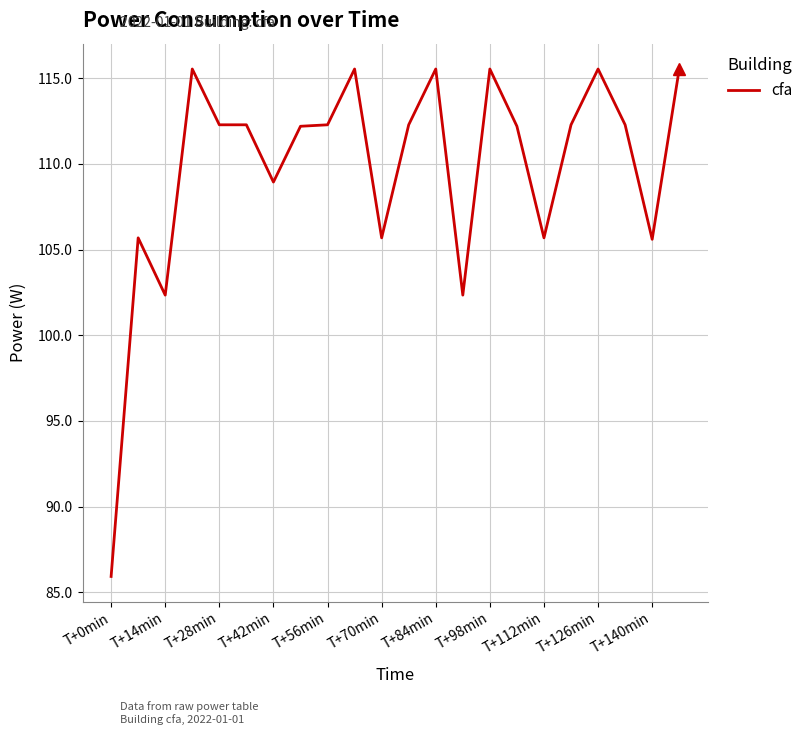

Does the chart display data point markers on the line(s)?

No